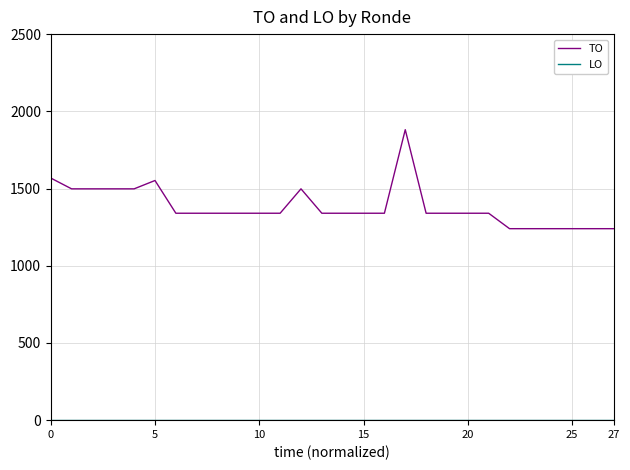

What is the difference between the maximum and minimum values in the TO series?

641